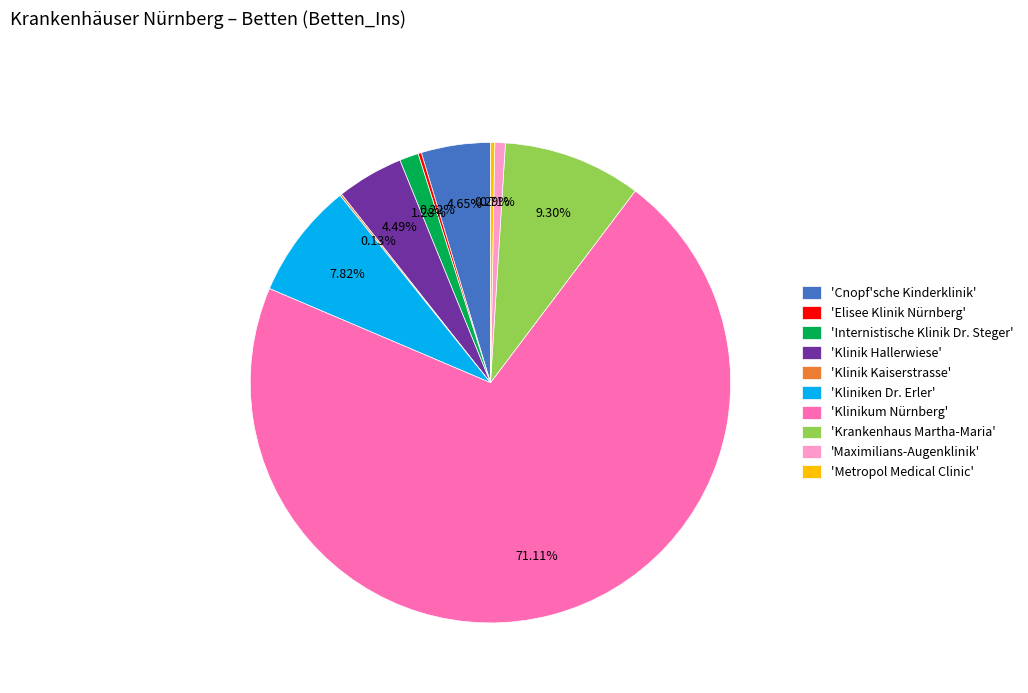

Does 'Metropol Medical Clinic' represent more than half of the total?

No